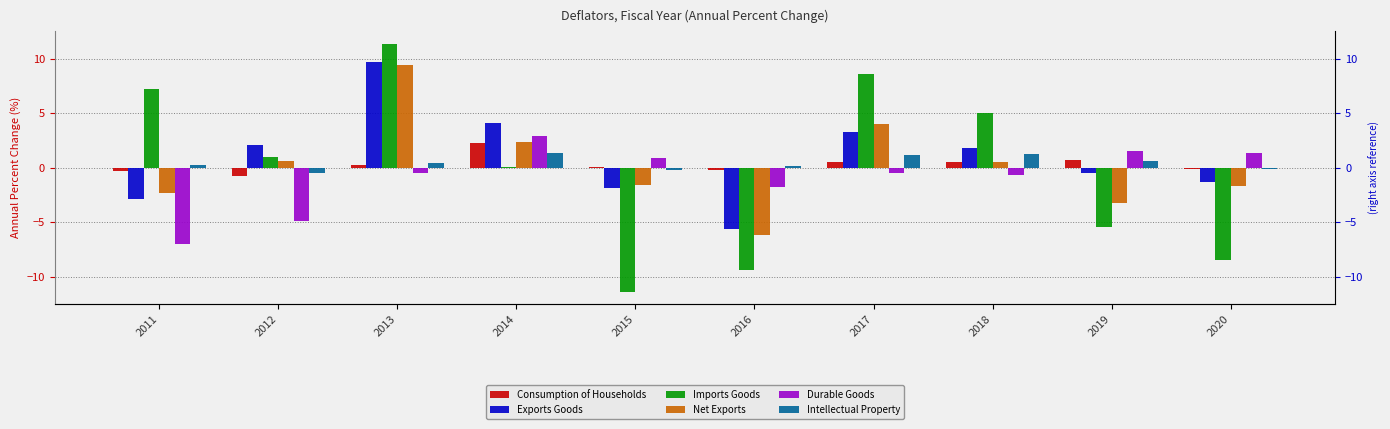

What is the difference between the second highest and minimum values in the Net Exports series?

10.2